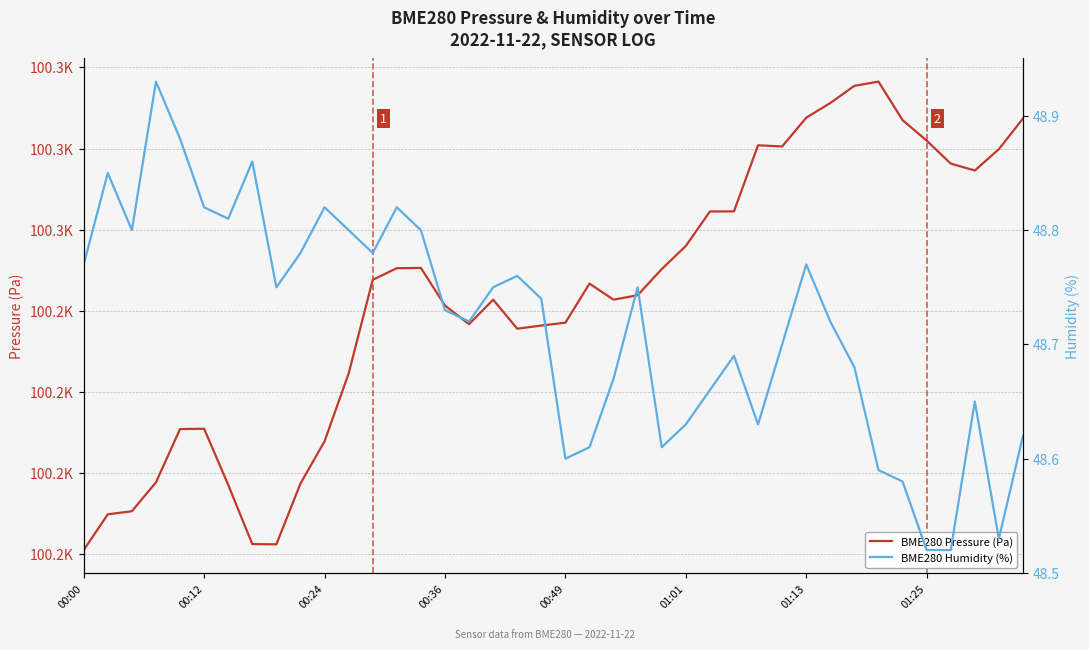

True or false: BME280 Humidity (%) and BME280 Pressure (Pa) cross at least once.

False